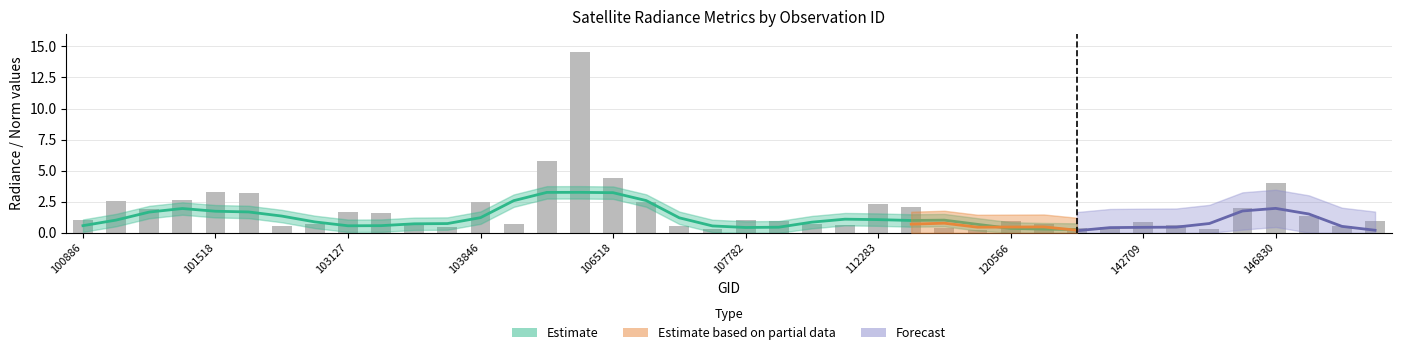

What is the smallest value displayed?

0.3